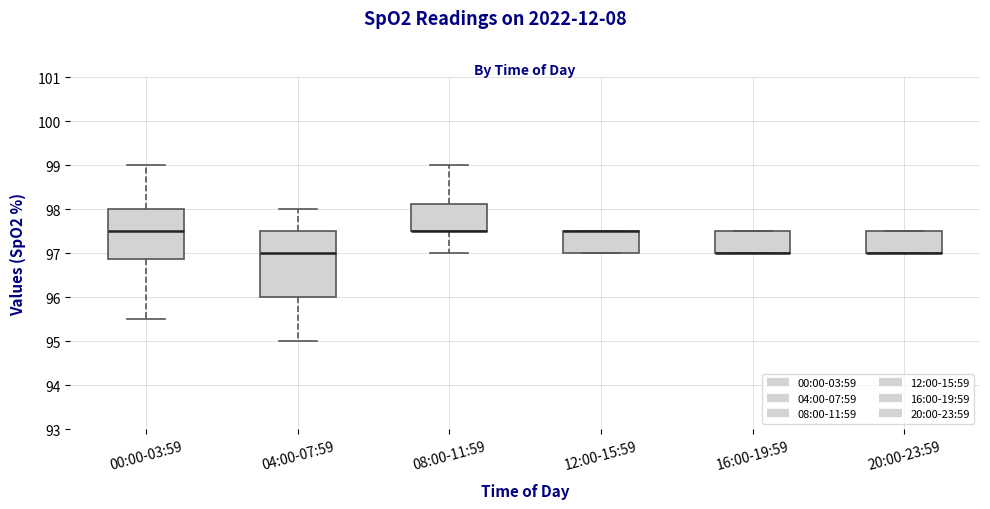

Reading left to right, transcribe this box plot: for each box, give where its median line is, the range the box spans, and where its two whiskers end, as read against the y-axis. The values are not printed on the chart, so give them approximately, as read against the axis.

00:00-03:59: median 97.5, box 96.9 to 98.0, whiskers 95.5 to 99.0
04:00-07:59: median 97.0, box 96.0 to 97.5, whiskers 95.0 to 98.0
08:00-11:59: median 97.5 (drawn on the box's lower edge), box 97.5 to 98.1, whiskers 97.0 to 99.0
12:00-15:59: median 97.5 (drawn on the box's upper edge), box 97.0 to 97.5, whiskers 97.0 to 97.5
16:00-19:59: median 97.0 (drawn on the box's lower edge), box 97.0 to 97.5, whiskers 97.0 to 97.5
20:00-23:59: median 97.0 (drawn on the box's lower edge), box 97.0 to 97.5, whiskers 97.0 to 97.5